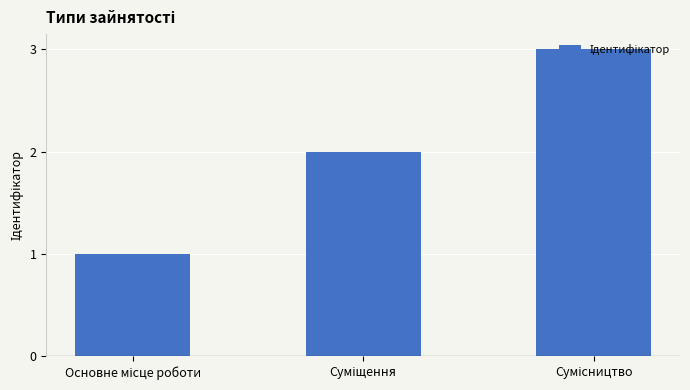

Reading left to right, extract all data points from this chart.

1	2	3